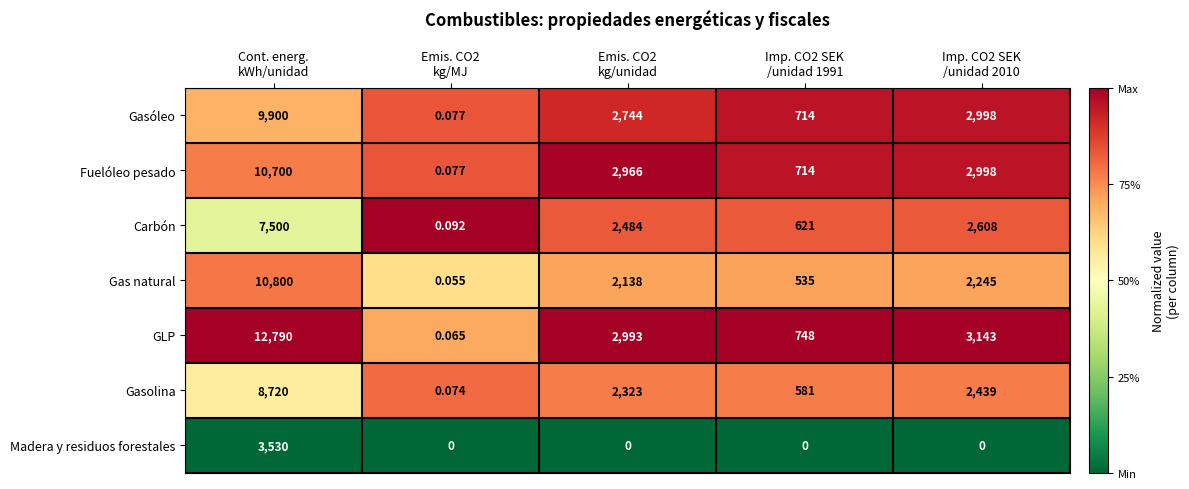

List the series in order of their peak value, lowest first.

Madera y residuos forestales, Carbón, Gasolina, Gasóleo, Fuelóleo pesado, Gas natural, GLP